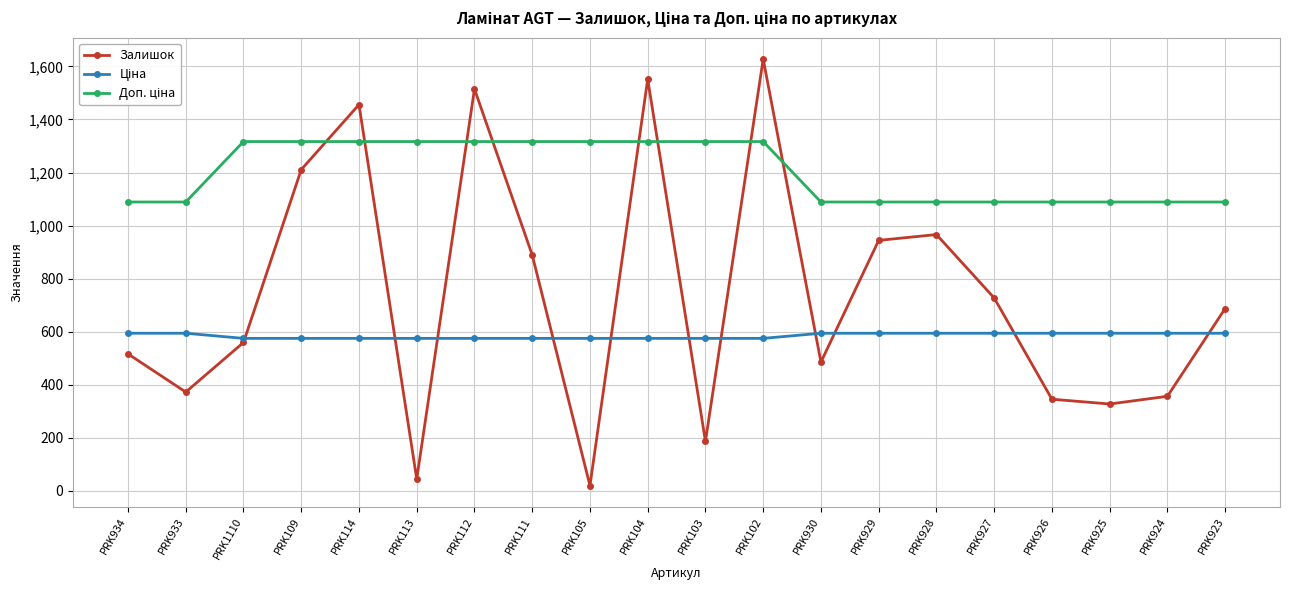

What is the label of the 12th point from the right?

PRK105